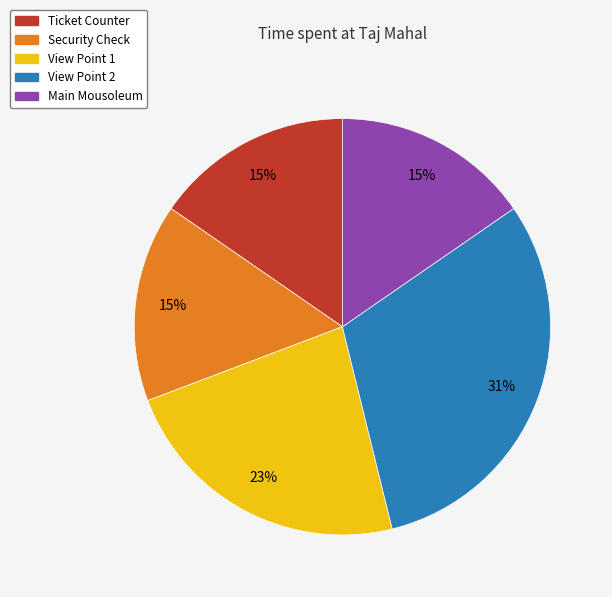

The Ticket Counter slice represents 15% of the pie. True or false?

True